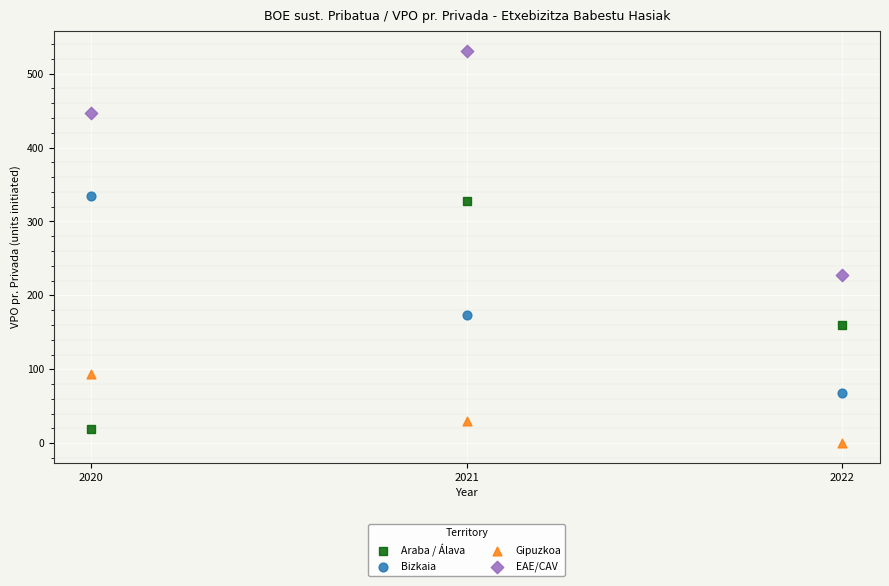

What are all the series names shown in the legend?

Araba / Álava, Bizkaia, Gipuzkoa, EAE/CAV